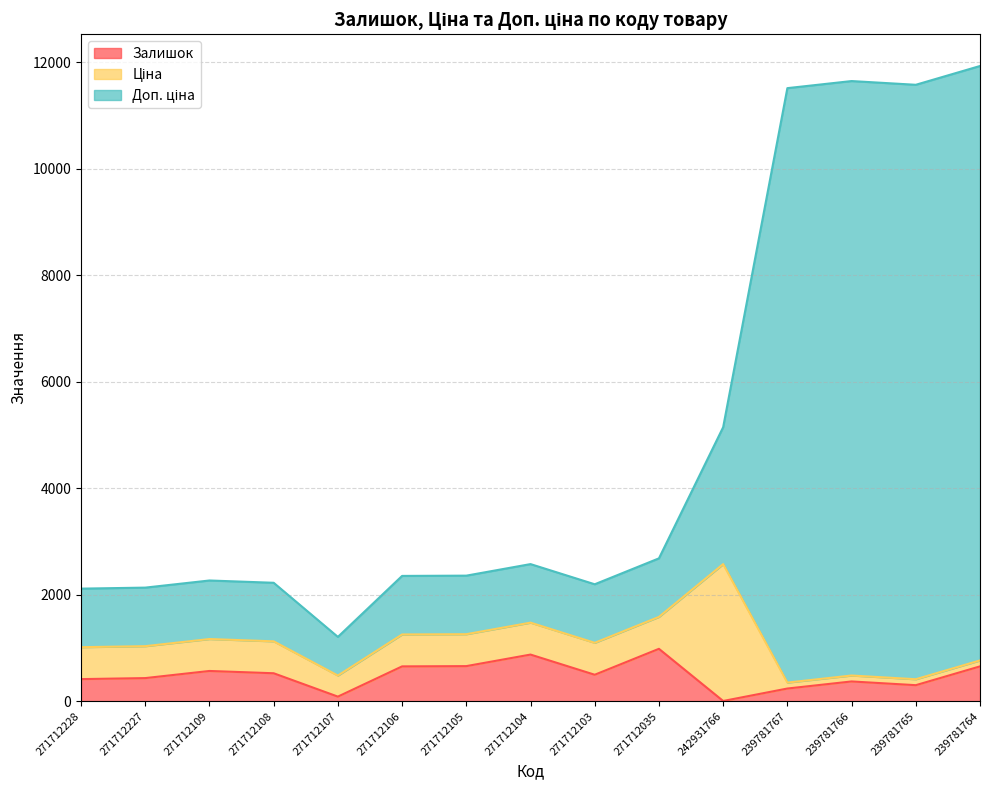

Where is the first local maximum for Доп. ціна?

271712109